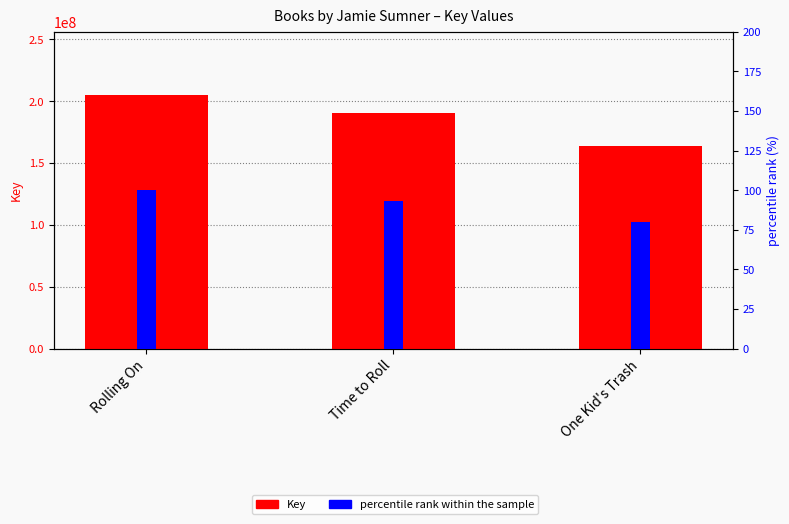

The value of Key at Rolling On is 204849400.0. True or false?

True